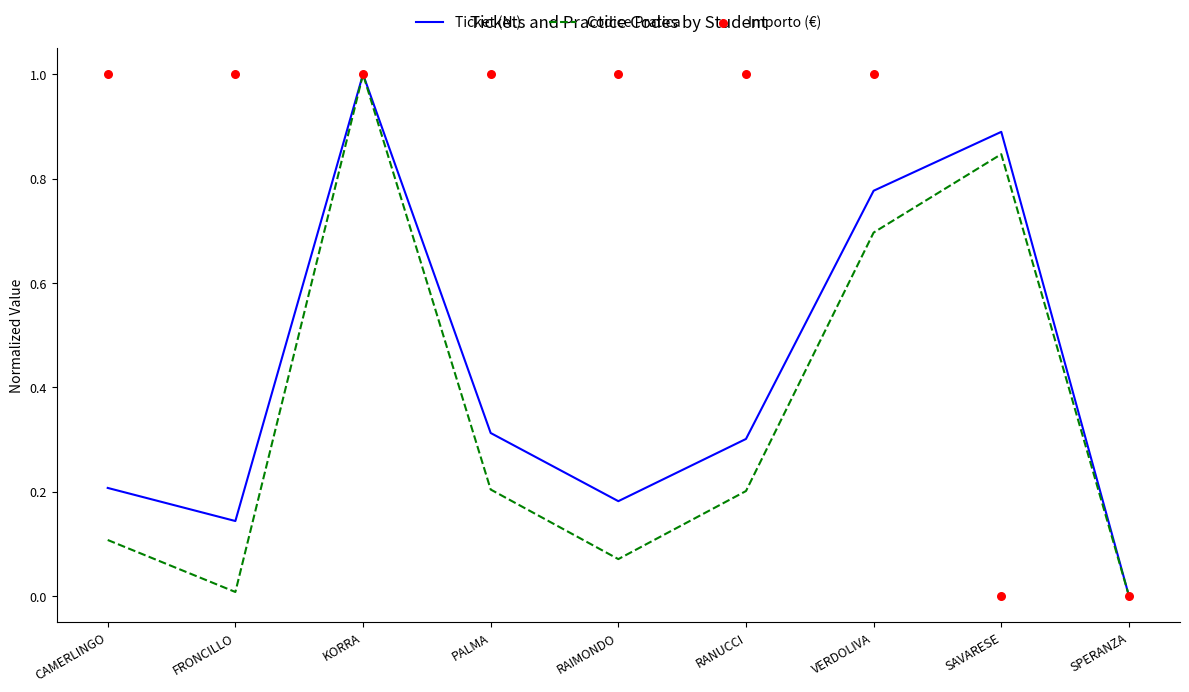

Is the value of Codice Pratica at PALMA greater than the value of Ticket (N.) at SAVARESE?

No